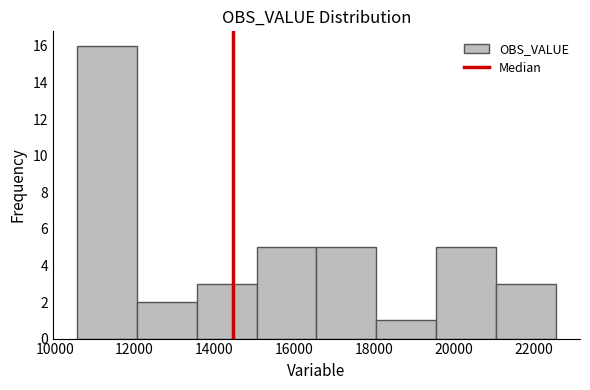

Reading left to right, list every bar in this chart as the range it spans on the x-axis followed by its height. Neither the bar edges nor the heights are printed on the chart, so give them approximately, as read against the axes.

10600 to 12000: 16
12000 to 13600: 2
13600 to 15000: 3
15000 to 16600: 5
16600 to 18000: 5
18000 to 19600: 1
19600 to 21000: 5
21000 to 22600: 3